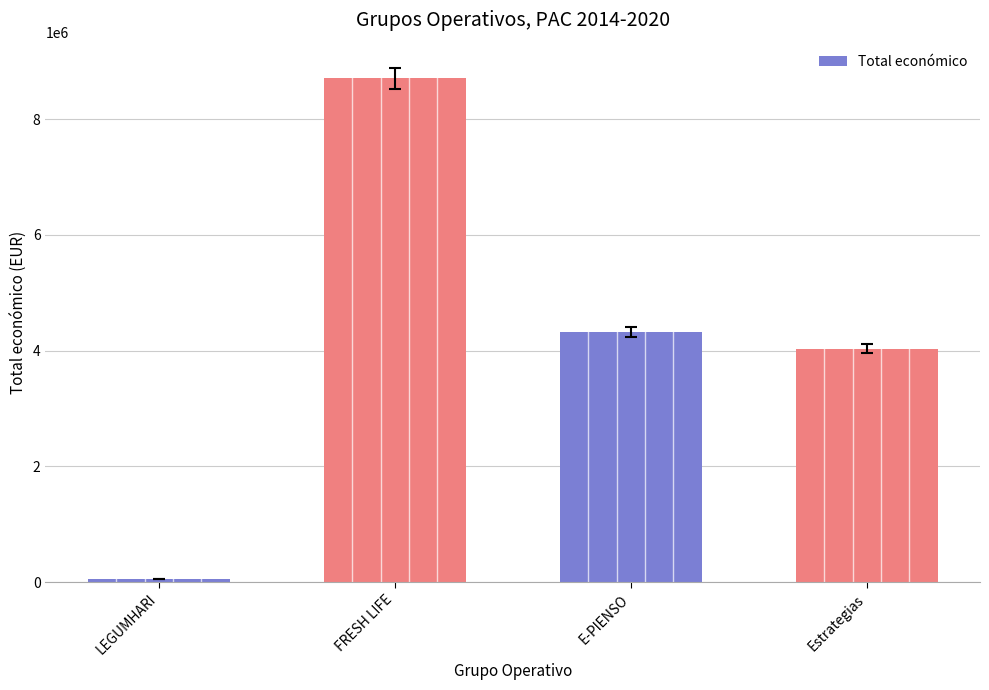

Rank the categories by value from lowest to highest.

LEGUMHARI, Estrategias, E-PIENSO, FRESH LIFE